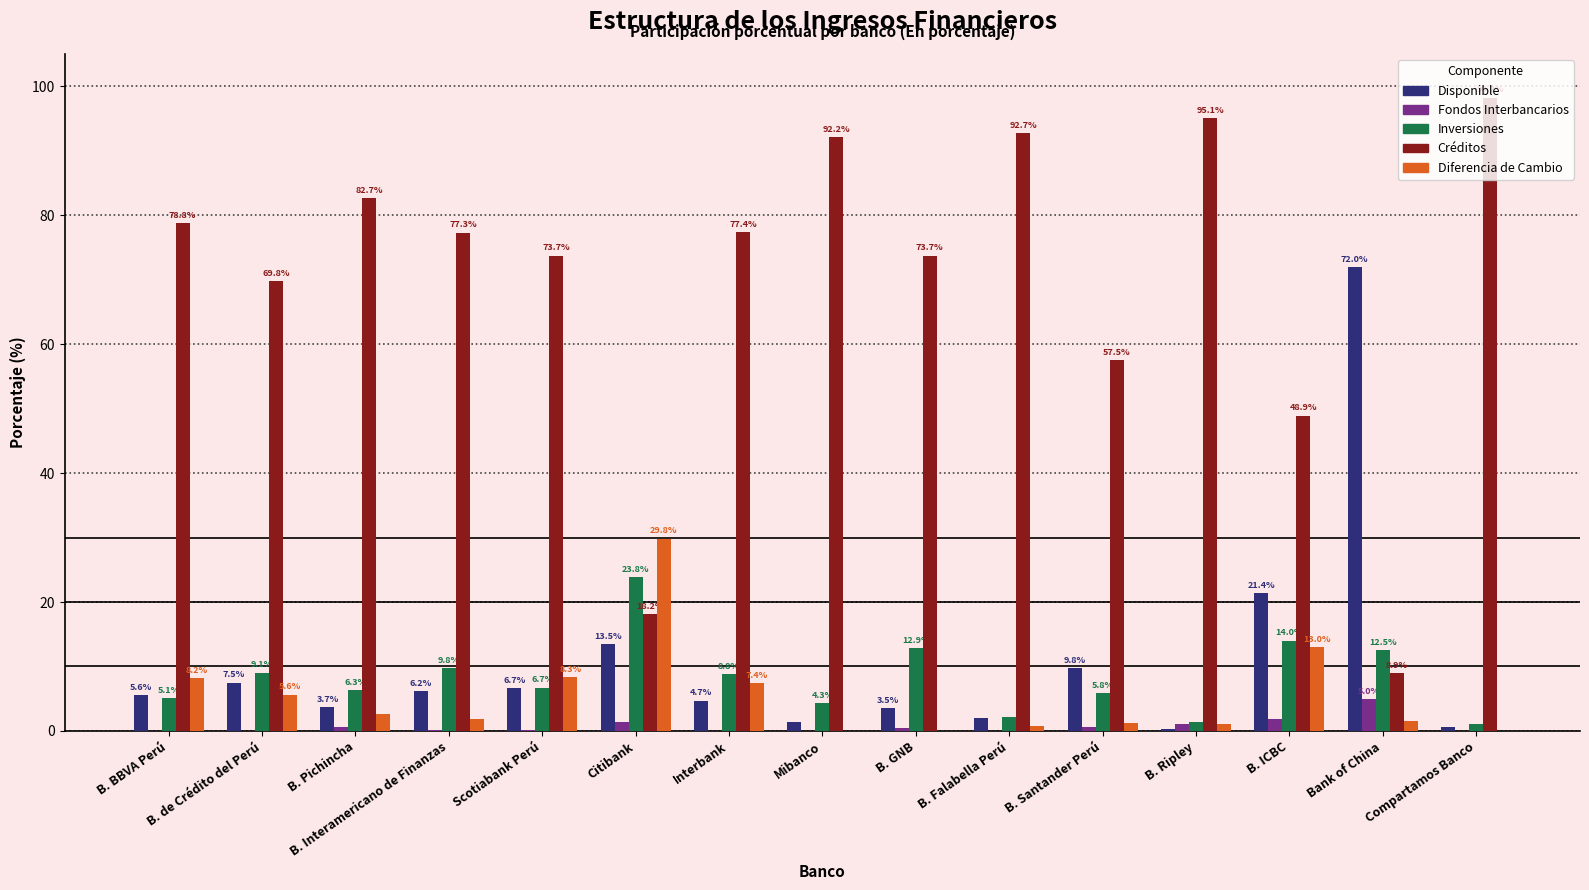

How many values in the Disponible series exceed 5?

8